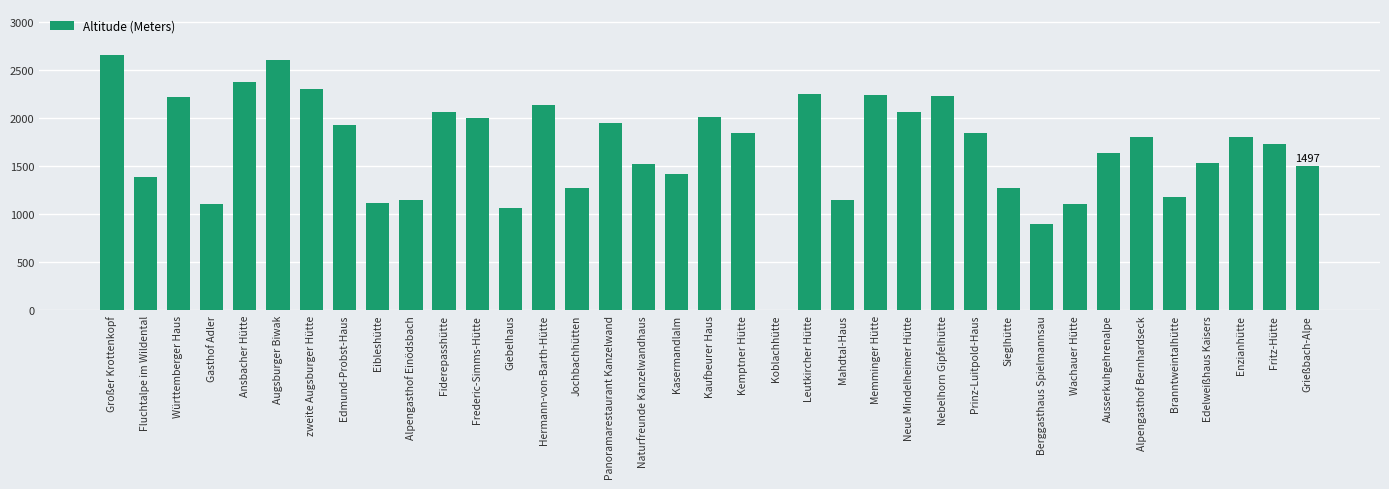

What is the sum of the values at Fluchtalpe im Wildental and Naturfreunde Kanzelwandhaus?

2909